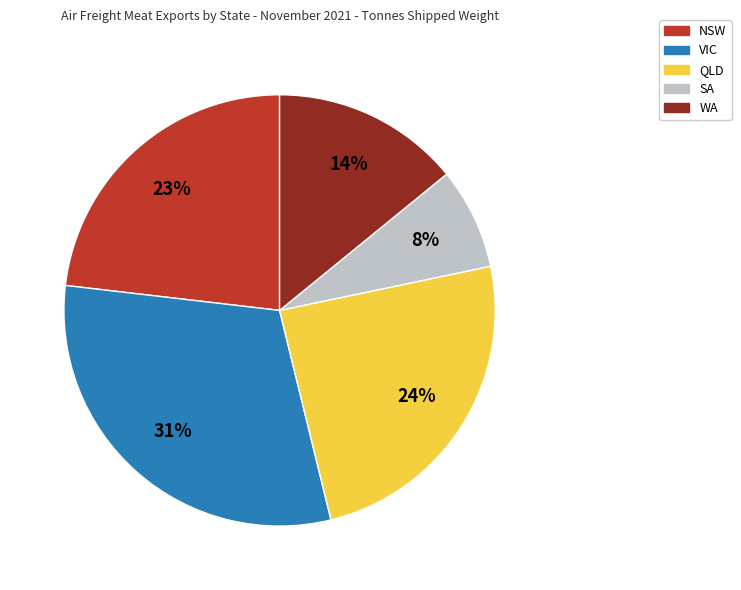

Count the number of slices in the pie.

5